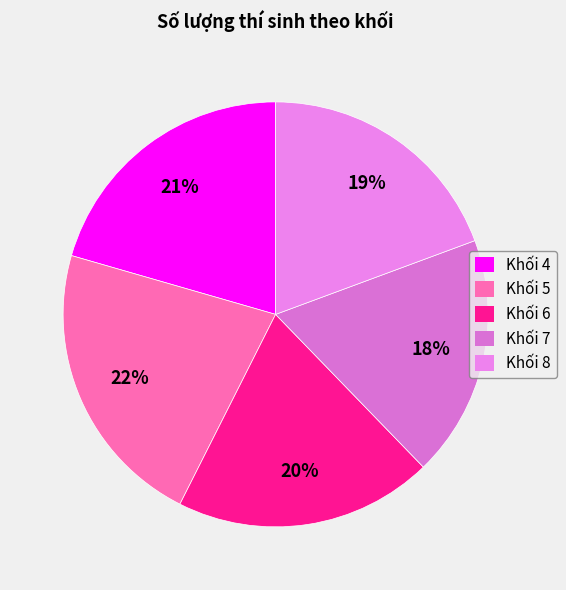

How many segments does this pie chart have?

5